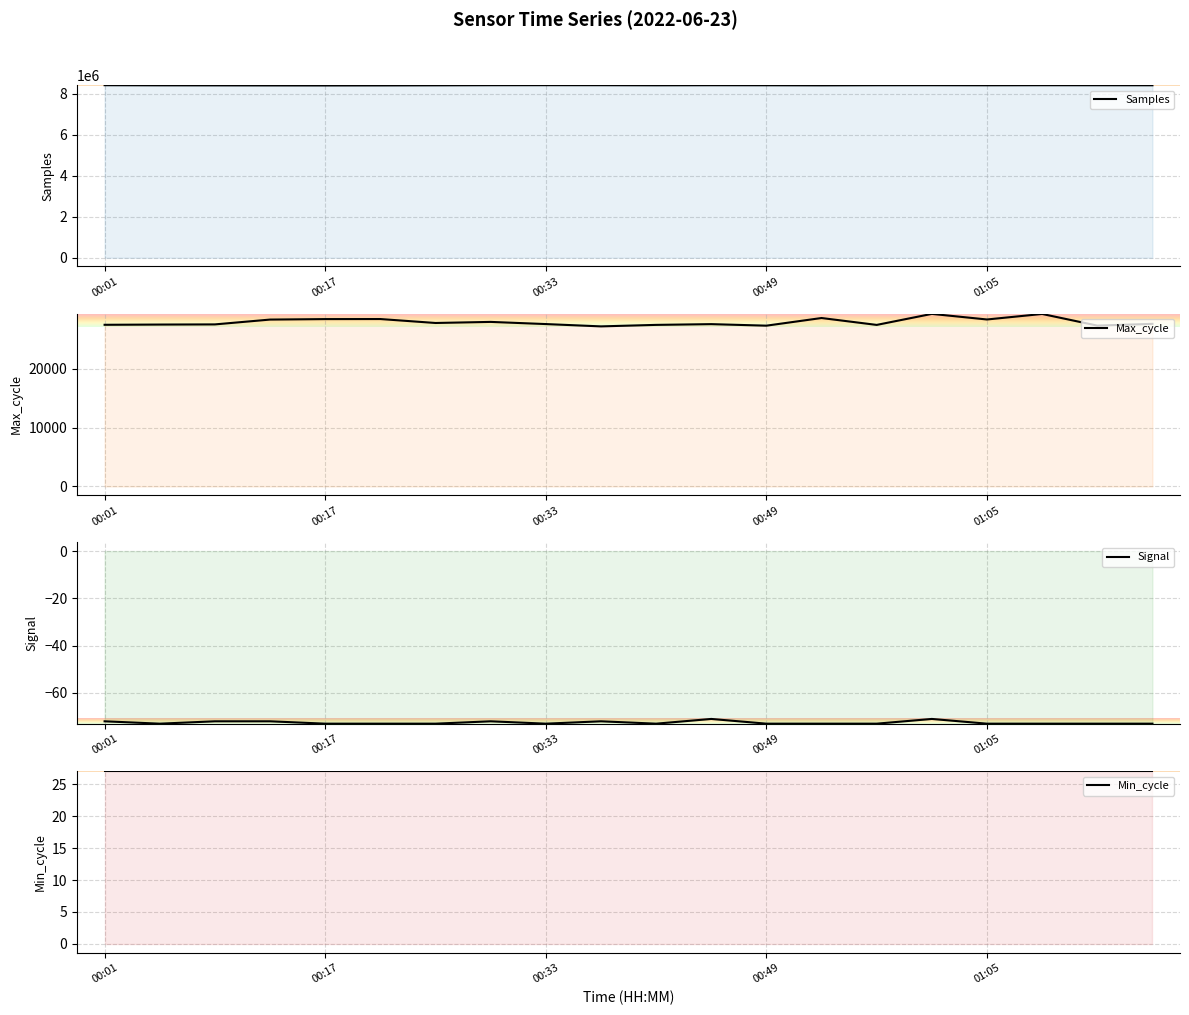

At which category does the chart reach its minimum across all series?

00:05